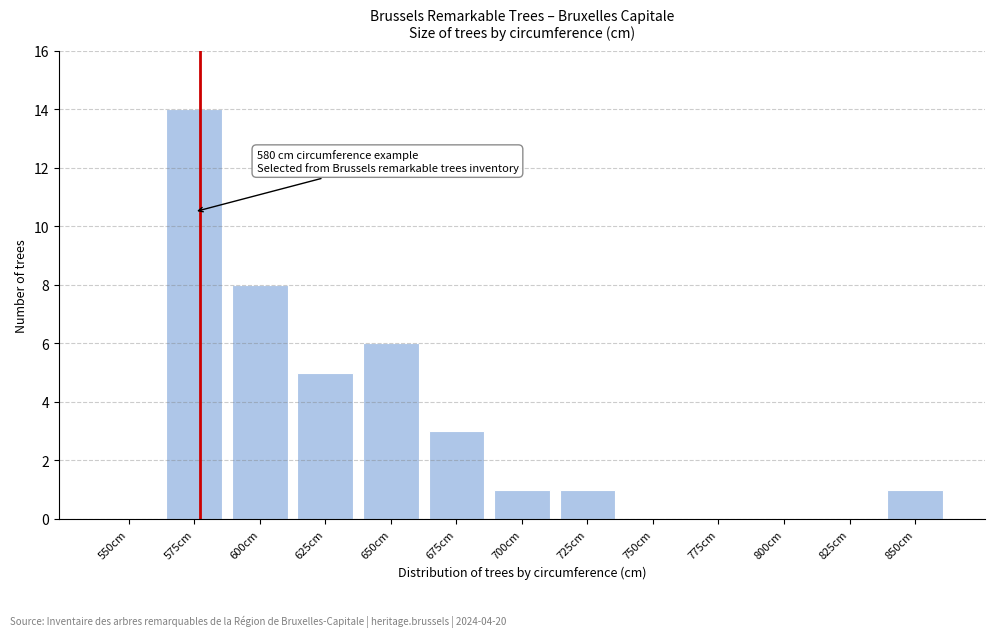

Reading left to right, list all the values displayed in this chart.

550cm=0	575cm=14	600cm=8	625cm=5	650cm=6	675cm=3	700cm=1	725cm=1	750cm=0	775cm=0	800cm=0	825cm=0	850cm=1